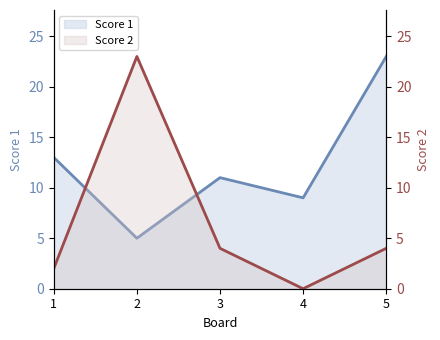

How many interior local peaks does the Score 1 series have?

1